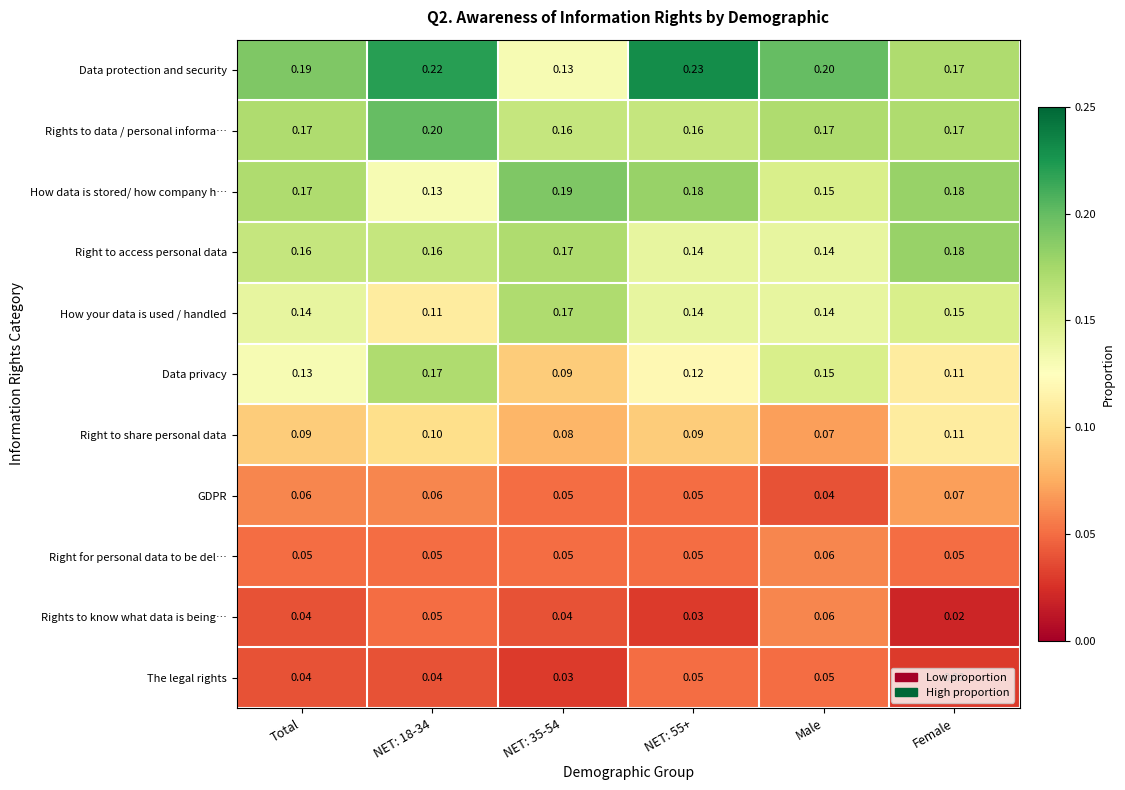

Which series has the largest total across all categories?

Data protection and security